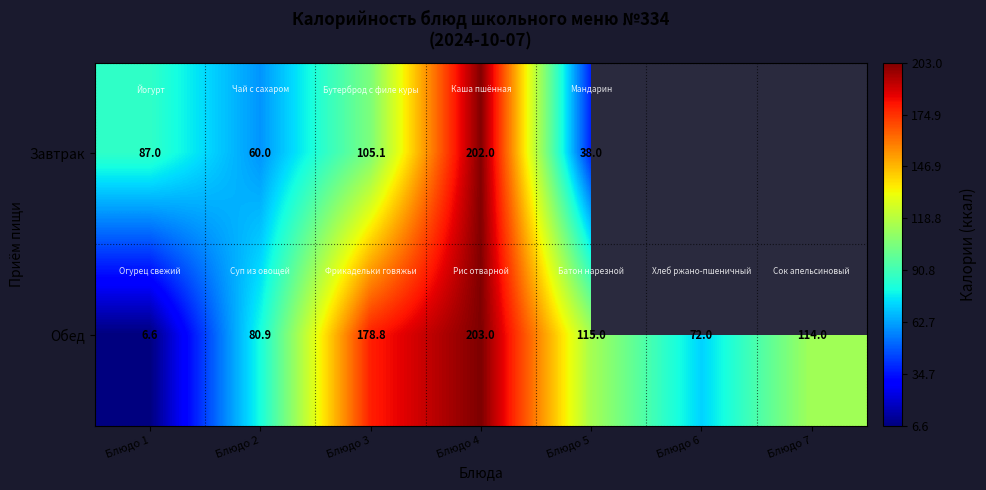

How many series are shown in this chart?

2